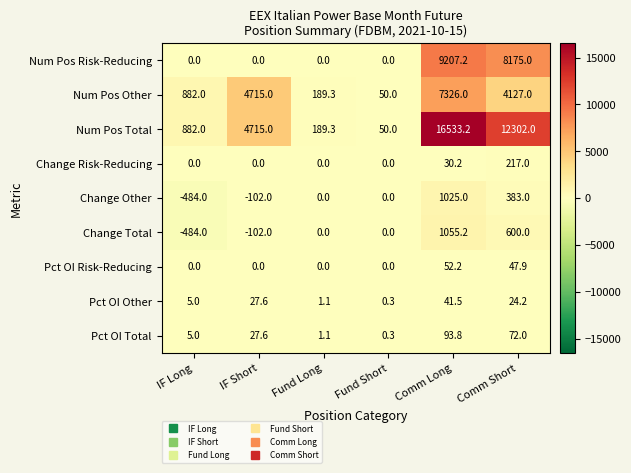

Between IF Short and Comm Long, which series saw the biggest shift?

Num Pos Total